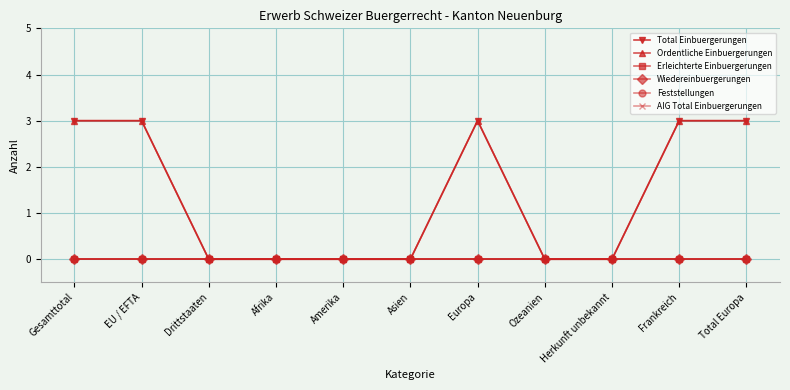

Which label corresponds to the largest value in the chart?

Gesamttotal